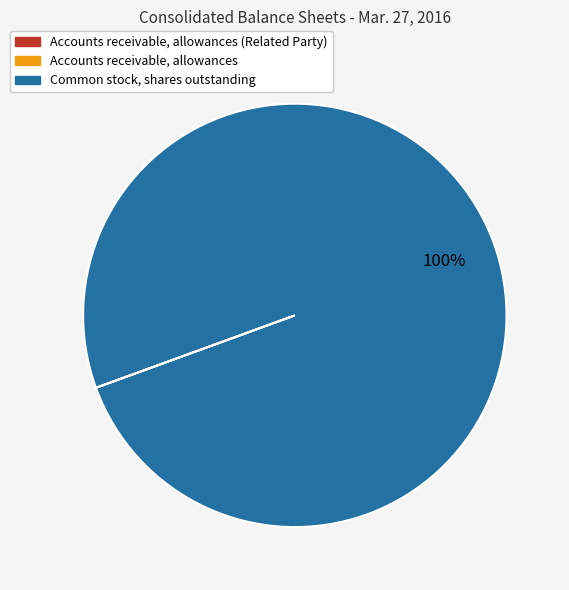

To the nearest percent, what is the average slice percentage?

33%